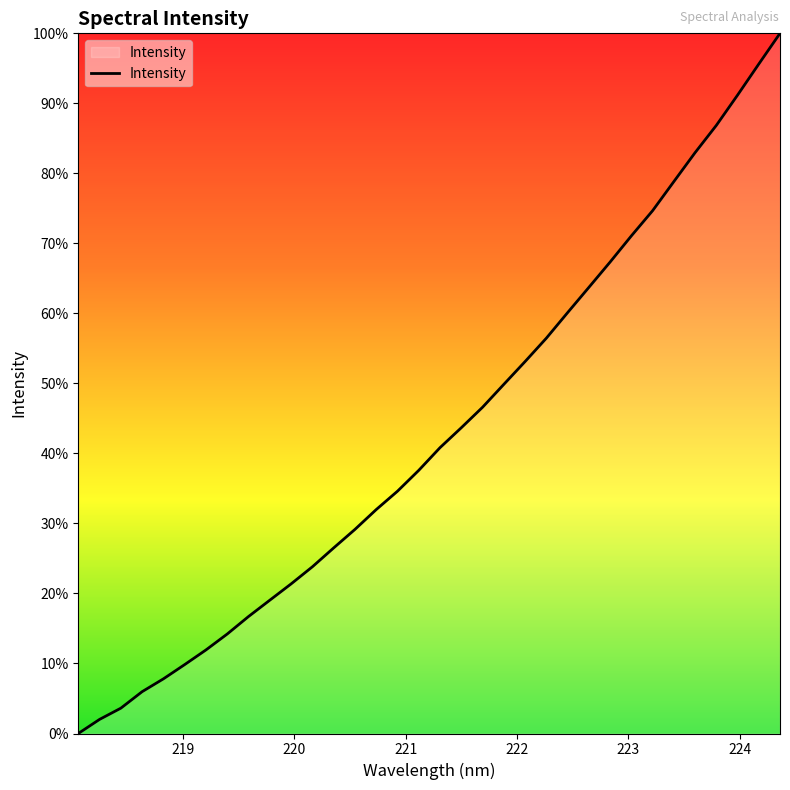

Does the chart display data point markers on the line(s)?

No